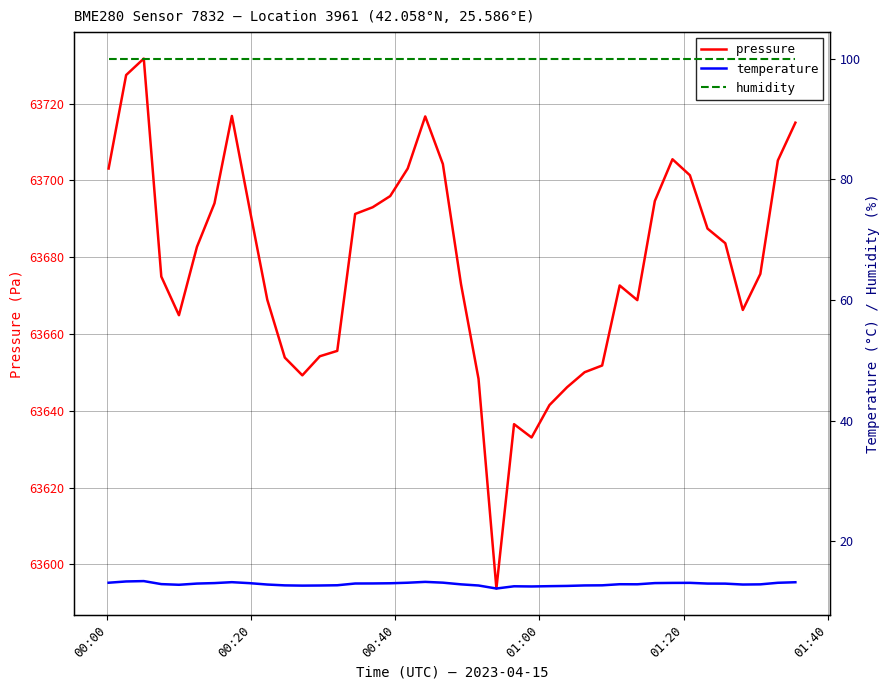

How many data points in pressure are less than 63682?

20